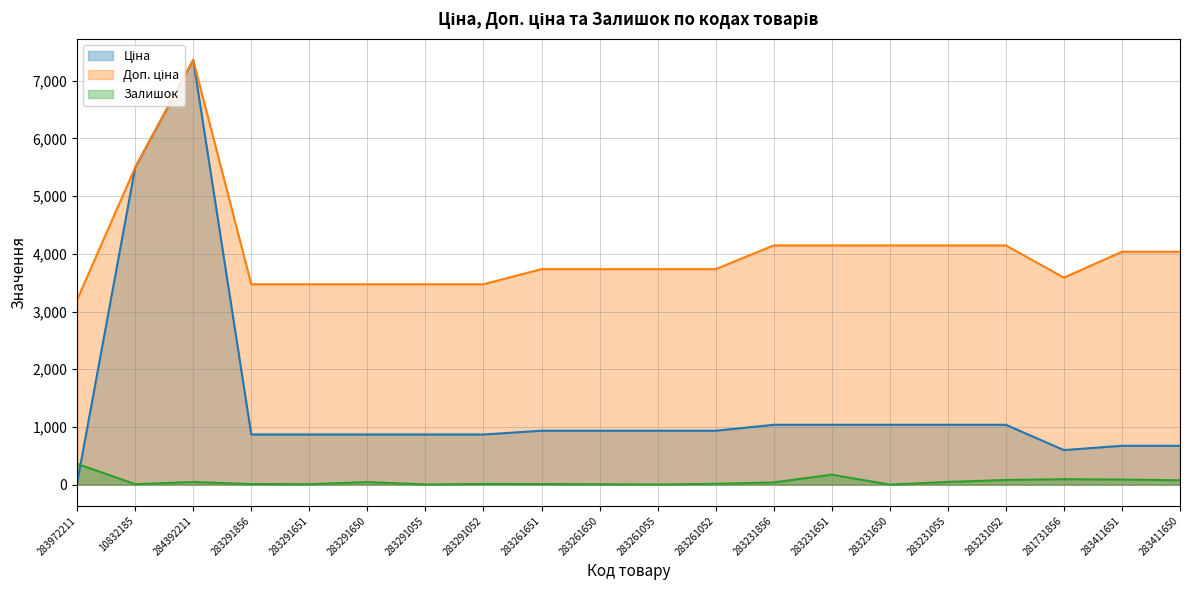

List the labels in order of Ціна value, smallest first.

283972211, 281731856, 283411651, 283411650, 283291856, 283291651, 283291650, 283291055, 283291052, 283261651, 283261650, 283261055, 283261052, 283231856, 283231651, 283231650, 283231055, 283231052, 10832185, 284392211